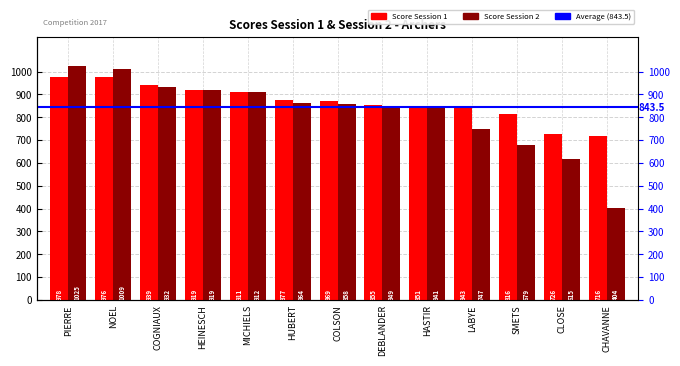

What position from the left is PIERRE?

1